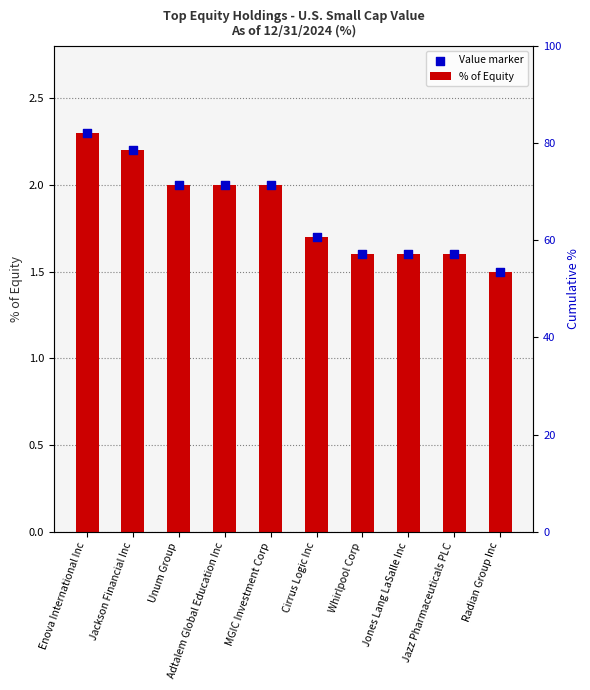

What is the total value across all series at MGIC Investment Corp?

4.0